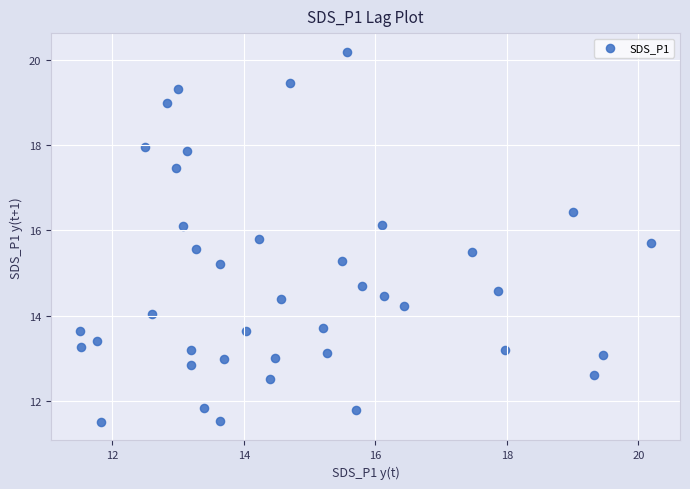

What is the range of Y values (max minus min)?

8.7